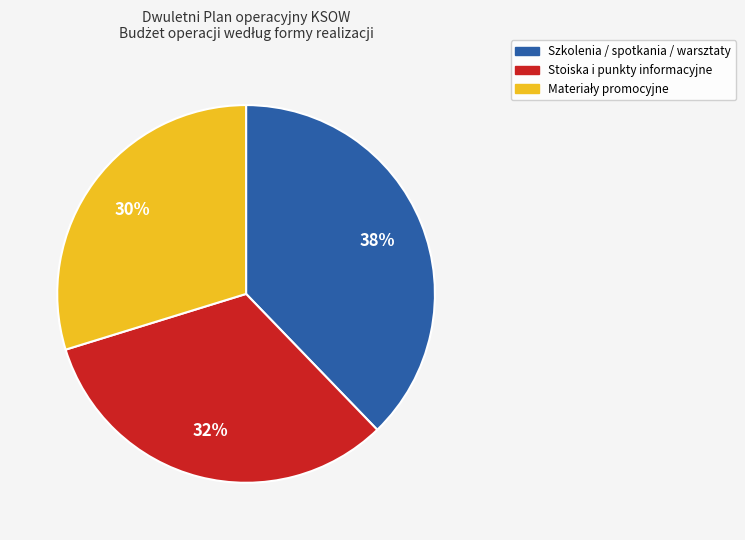

Is there a majority slice in this chart?

No